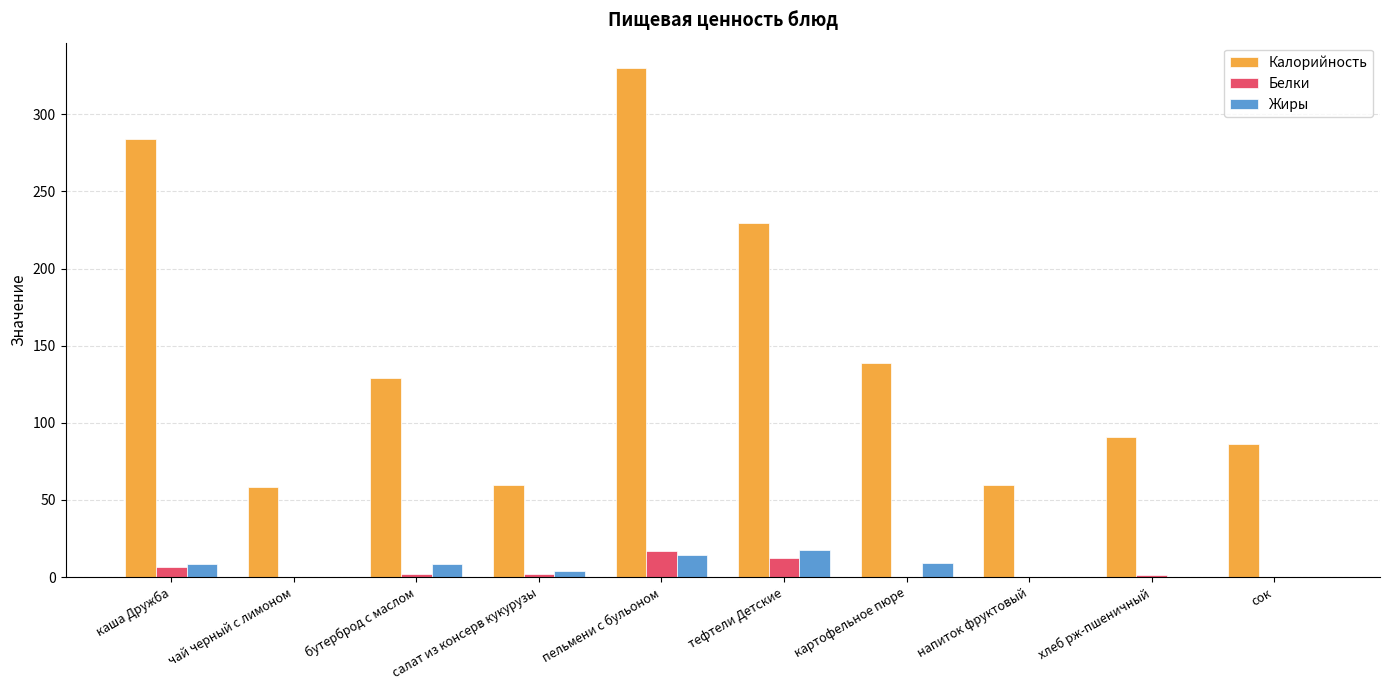

Where is Белки nearest to the value 8?

каша Дружба